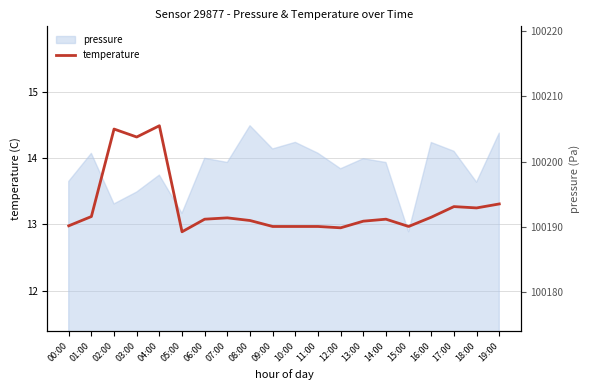

Where does the data first go above 13?

01:00